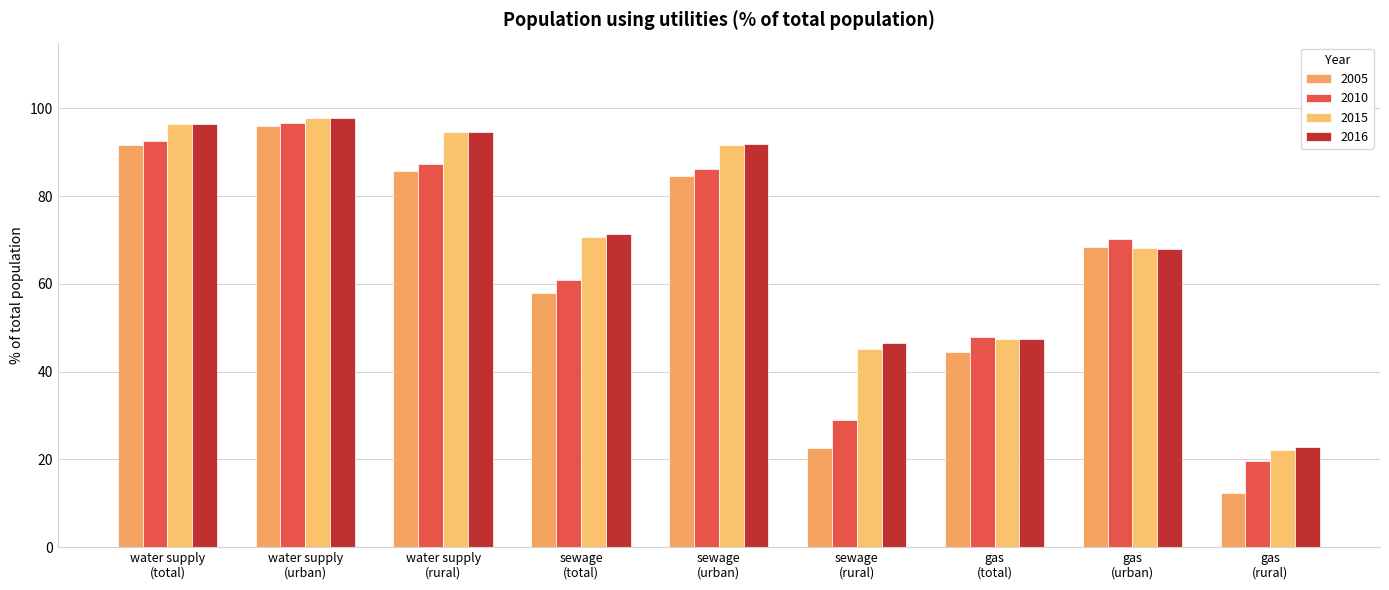

Read the 2015 value at sewage
(urban).

91.6